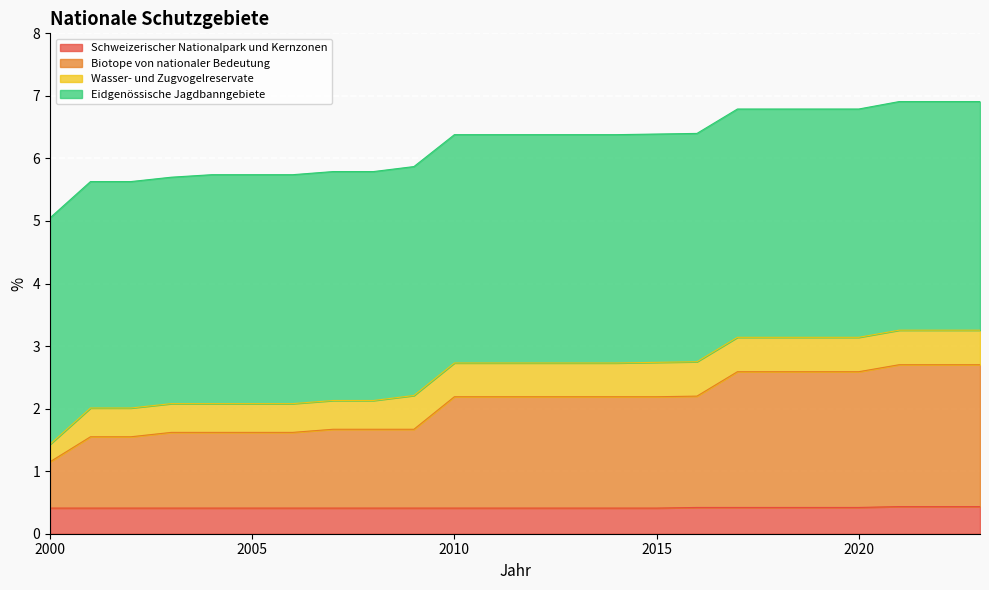

What is the highest value of the Schweizerischer Nationalpark und Kernzonen series?

0.4